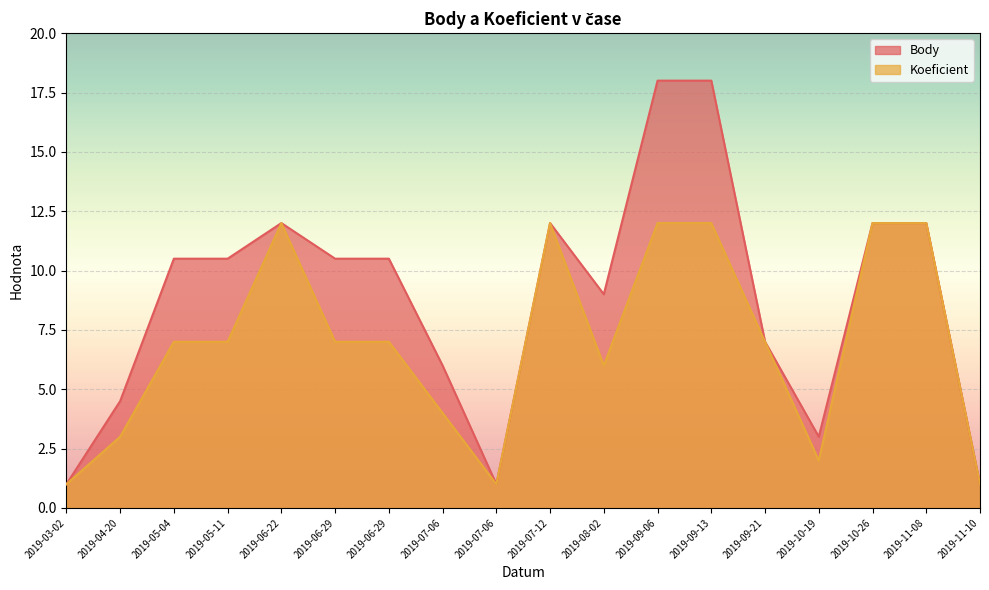

At which label does Koeficient first exceed 7?

2019-06-22